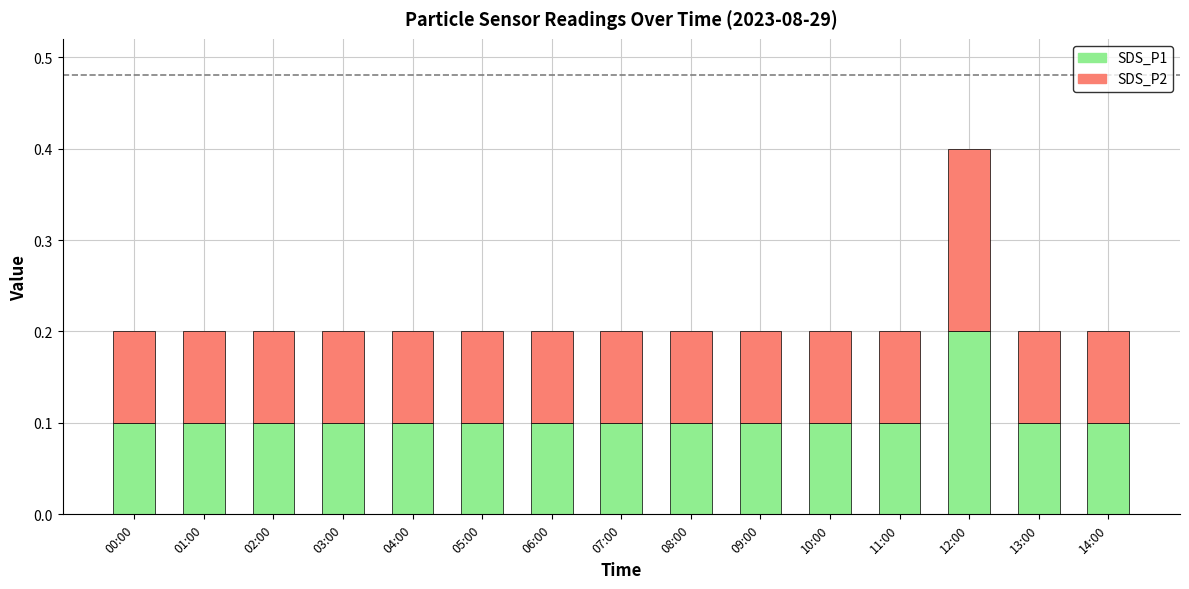

At which category is the sum across all series the highest?

12:00